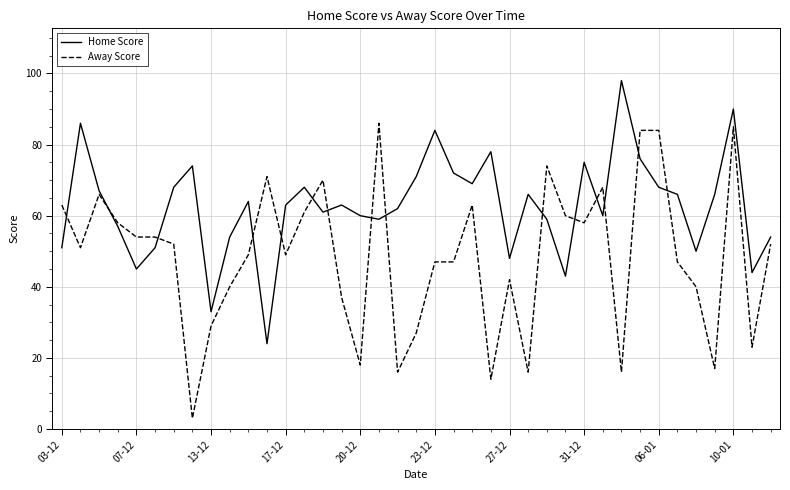

Which series has the widest spread of values?

Away Score